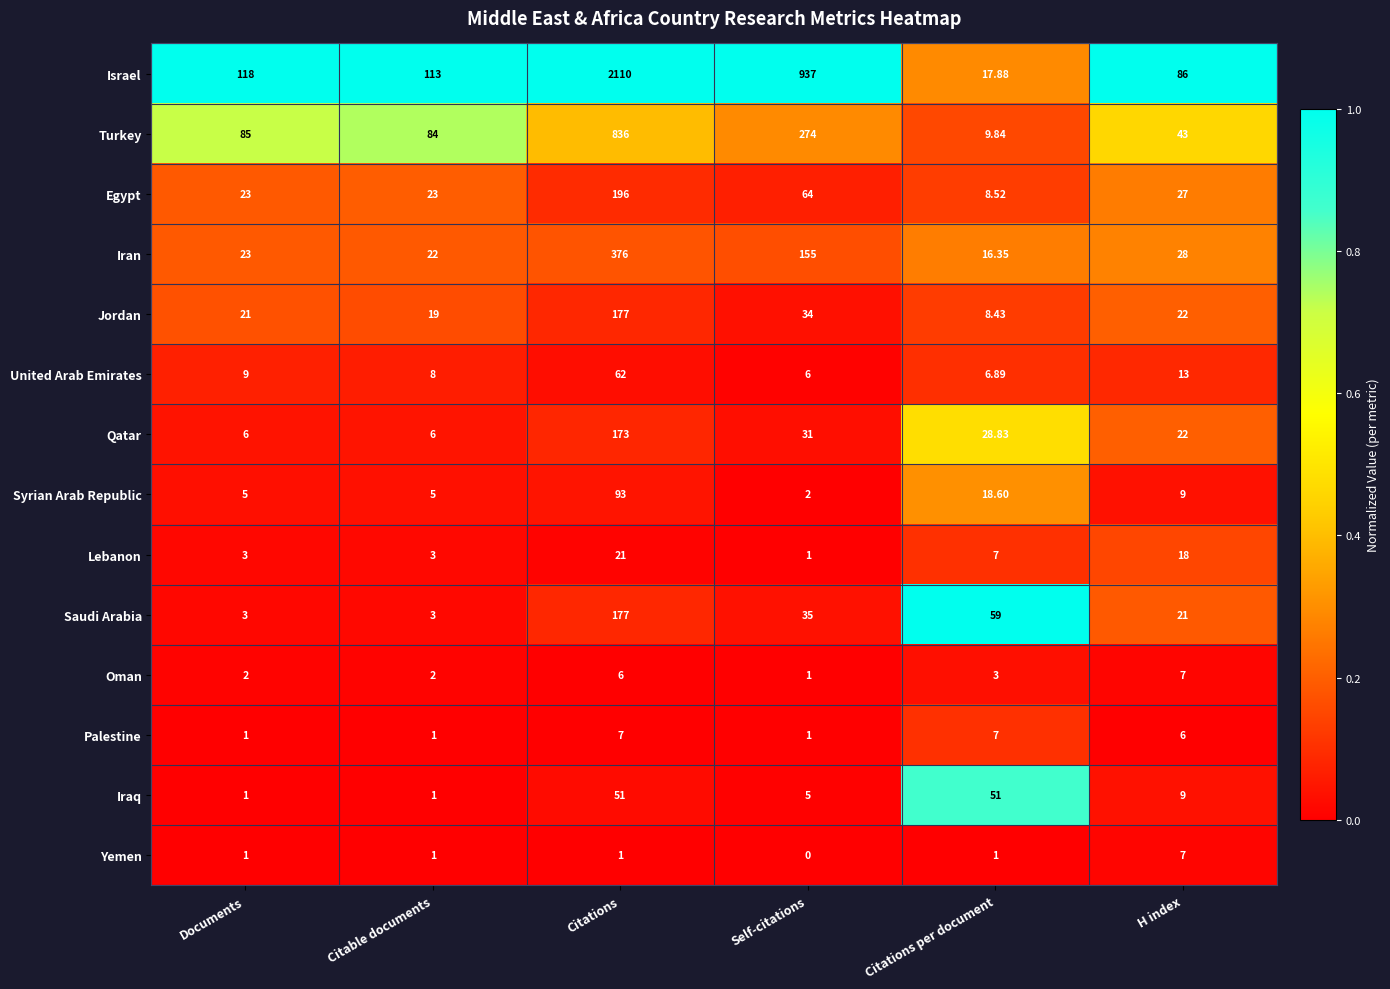

What is the total value across all series at Self-citations?

1546.0